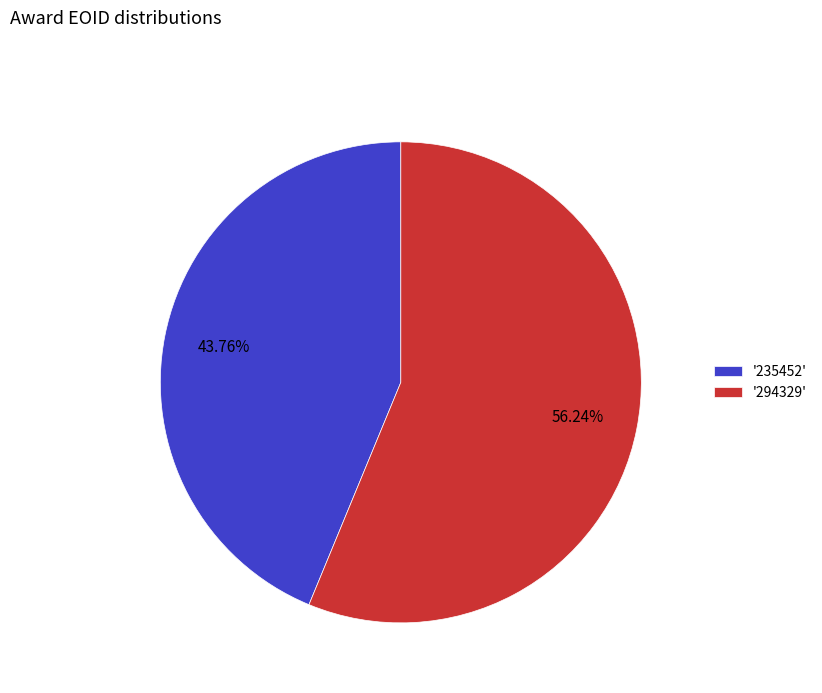

Which category has the biggest portion of the pie?

'294329'